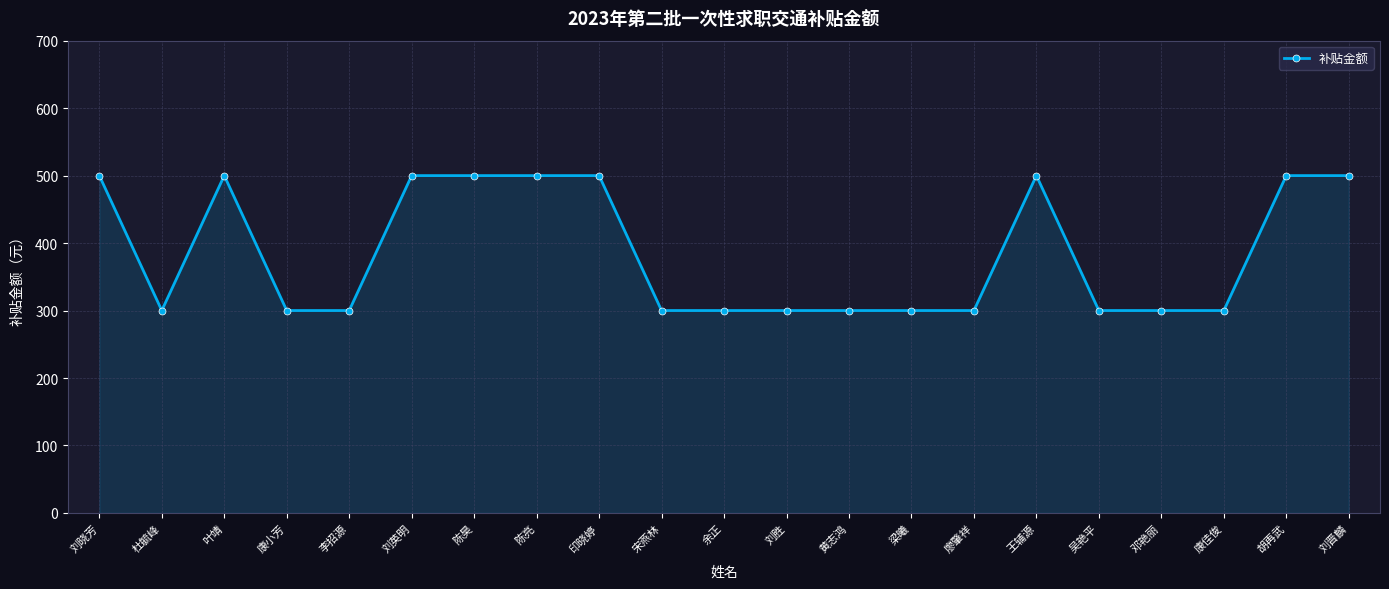

What is the average value?

386